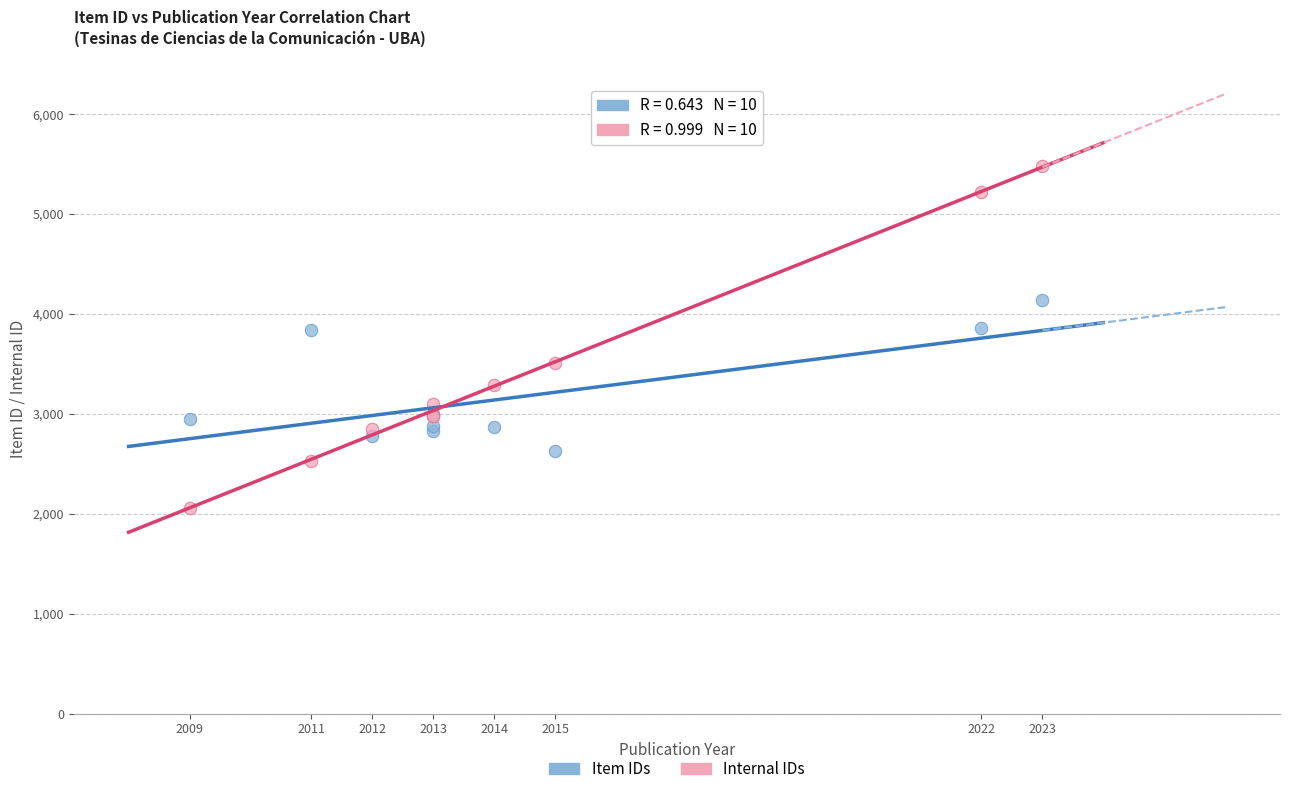

Which series reaches the minimum Y coordinate?

Internal IDs